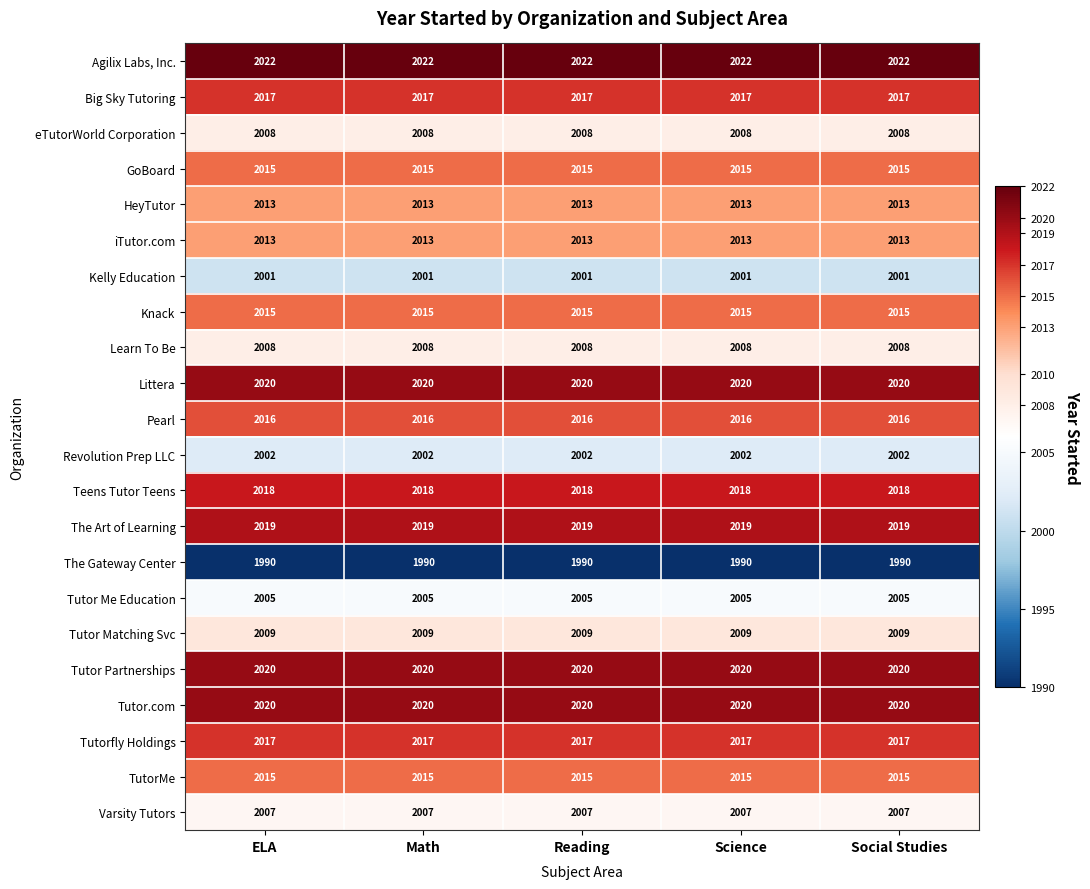

What value does the Tutor.com series have at Social Studies?

2020